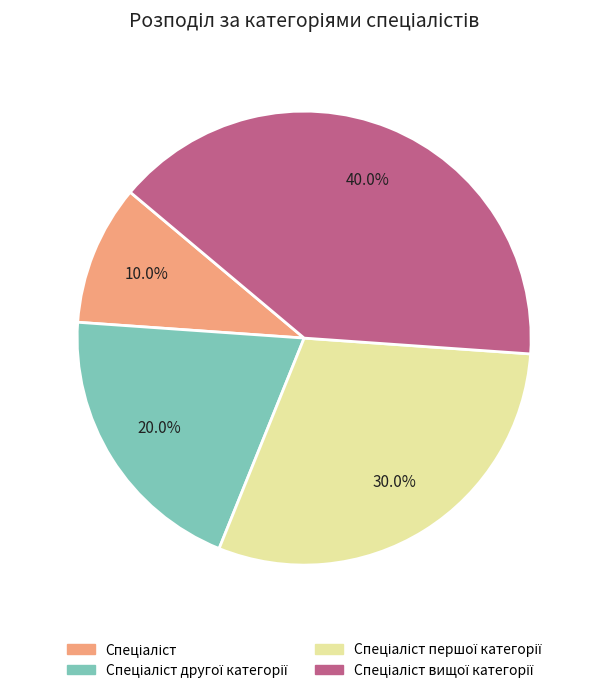

Does any single category account for the majority?

No